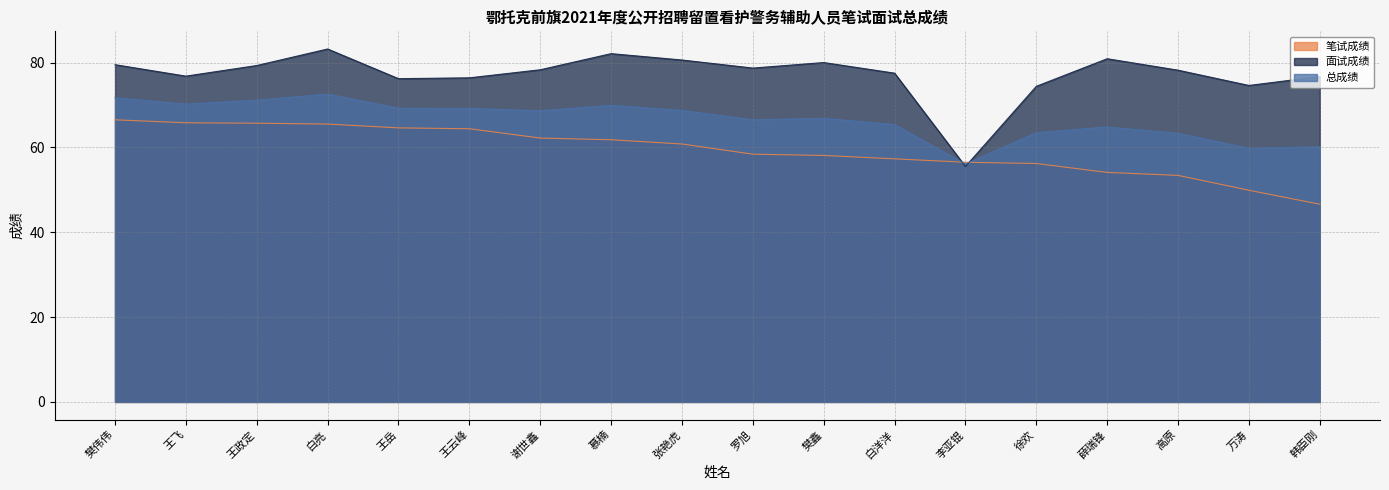

Between 徐欢 and 谢世鑫, which is larger?

谢世鑫